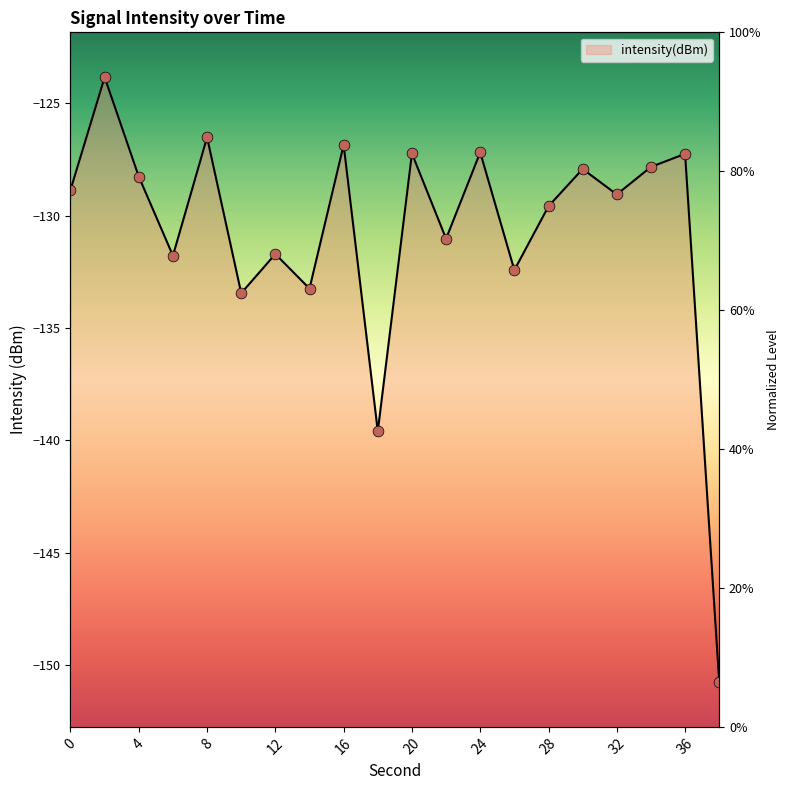

Between 8 and 14, which is larger?

8